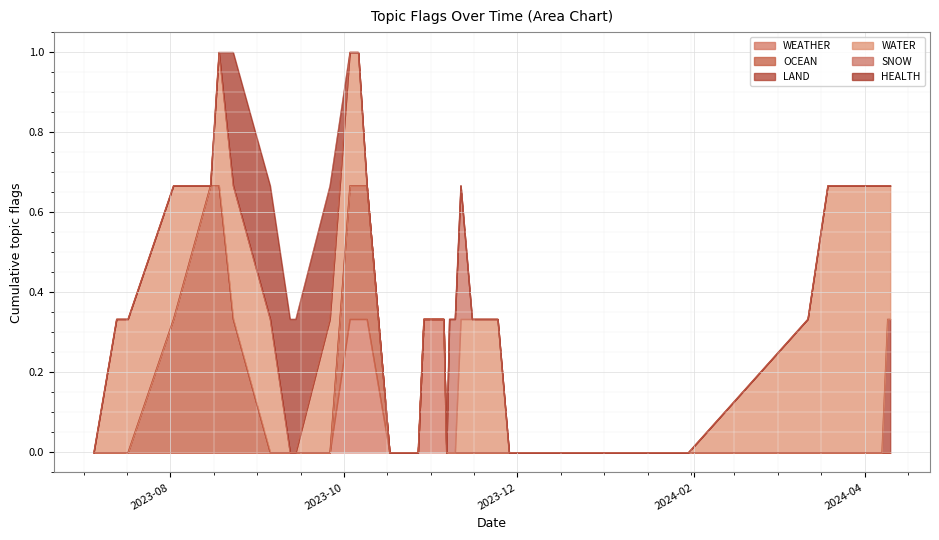

Which series has the largest total across all categories?

WATER